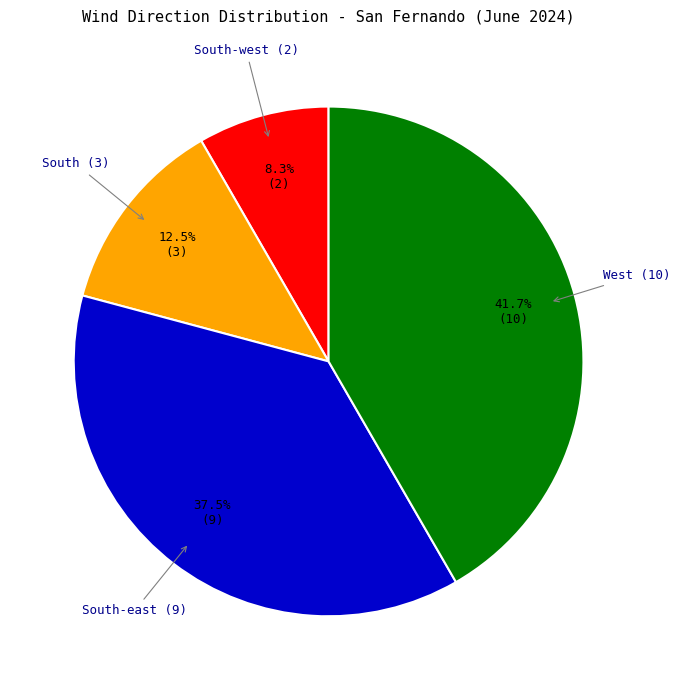

Is there any slice that represents more than half of the pie?

No